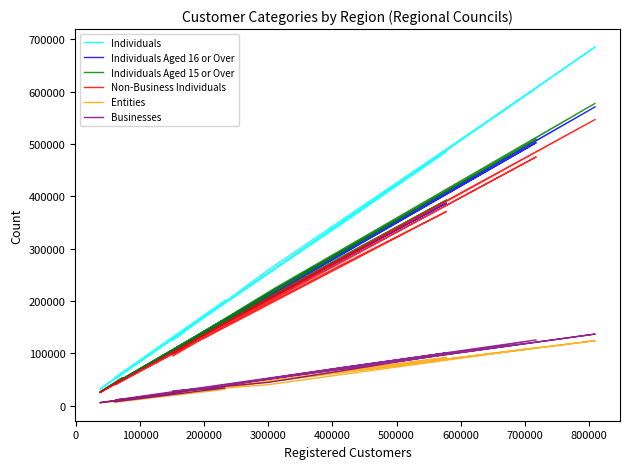

What are all the series names shown in the legend?

Individuals, Individuals Aged 16 or Over, Individuals Aged 15 or Over, Non-Business Individuals, Entities, Businesses